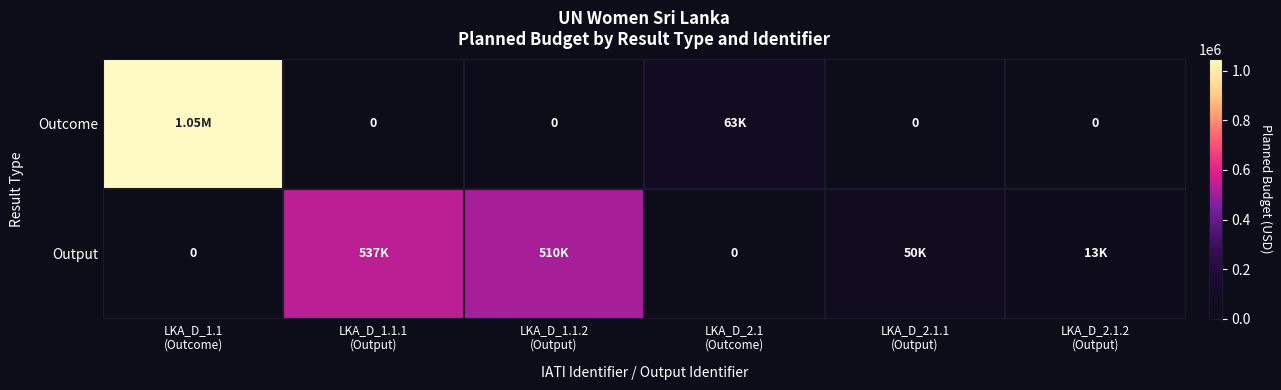

List the series in order of their peak value, lowest first.

Output, Outcome